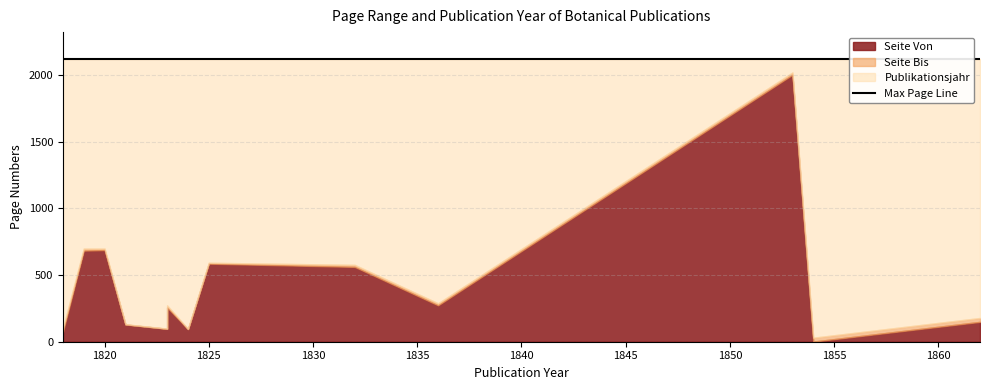

True or false: Publikationsjahr has more than 0 points higher than both neighbors.

False